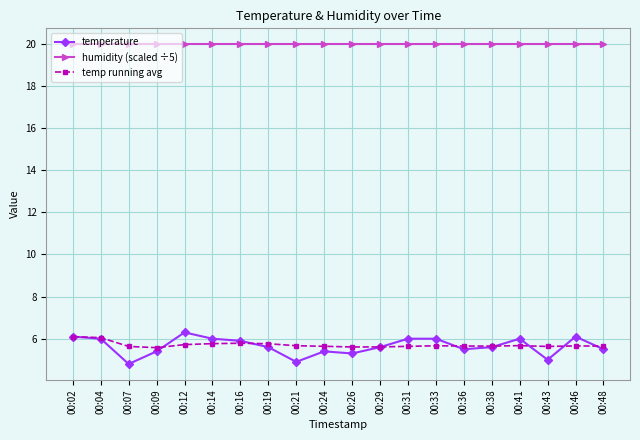

What is the maximum value shown in the chart?

20.0